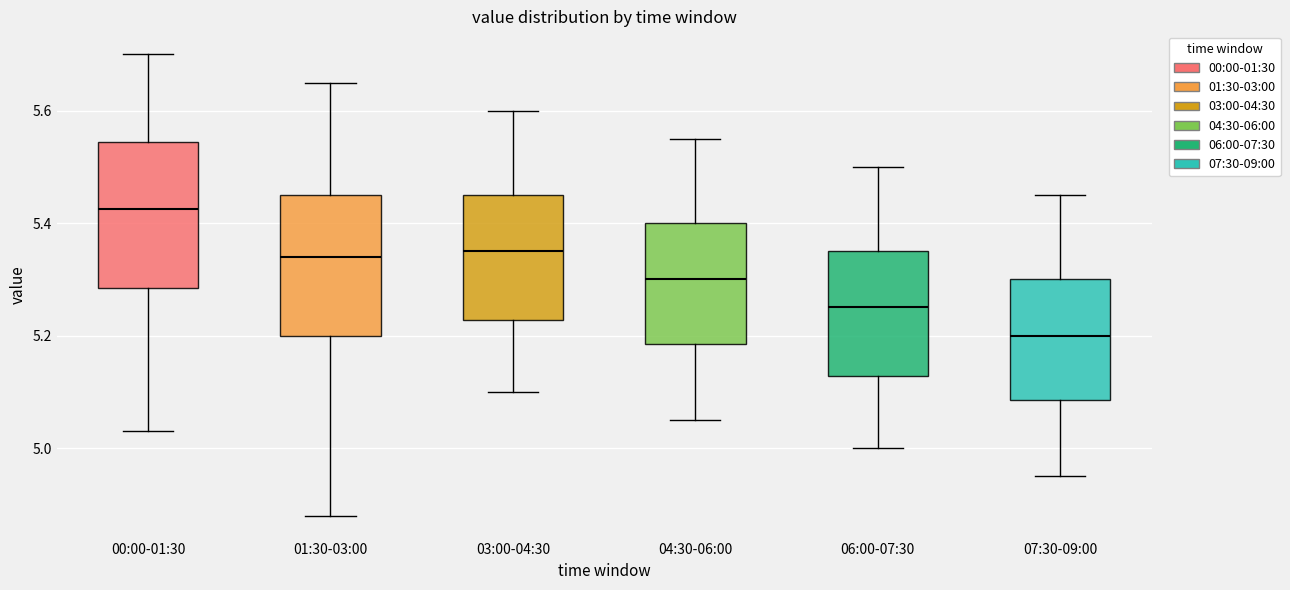

Reading left to right, read every box against the y-axis: the position of its median line, the range the box covers, and the ends of its whiskers. The values are not printed on the chart, so give them approximately, as read against the axis.

00:00-01:30: median 5.42, box 5.28 to 5.54, whiskers 5.04 to 5.70
01:30-03:00: median 5.34, box 5.20 to 5.46, whiskers 4.88 to 5.66
03:00-04:30: median 5.36, box 5.22 to 5.46, whiskers 5.10 to 5.60
04:30-06:00: median 5.30, box 5.18 to 5.40, whiskers 5.06 to 5.56
06:00-07:30: median 5.26, box 5.12 to 5.36, whiskers 5.00 to 5.50
07:30-09:00: median 5.20, box 5.08 to 5.30, whiskers 4.96 to 5.46